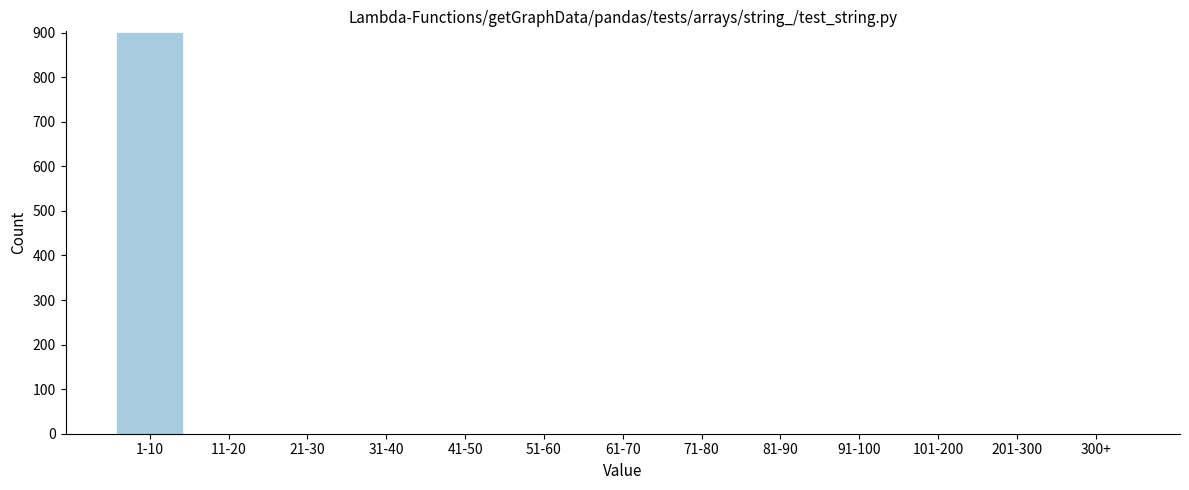

Reading left to right, transcribe all the data shown in this chart.

1-10=901	11-20=0	21-30=0	31-40=0	41-50=0	51-60=0	61-70=0	71-80=0	81-90=0	91-100=0	101-200=0	201-300=0	300+=0